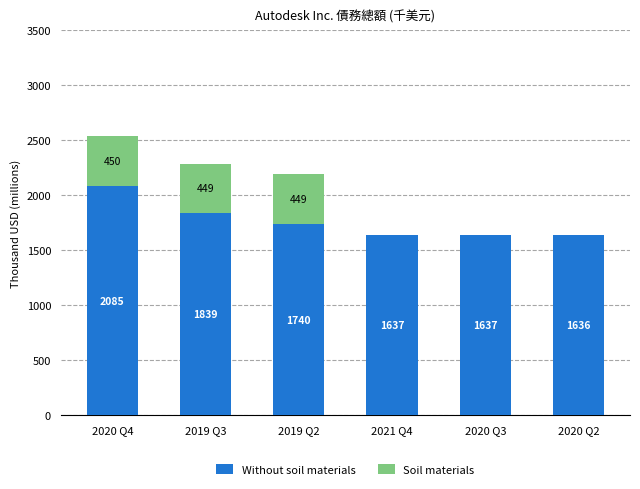

Where is Without soil materials nearest to the value 1860?

2019 Q3